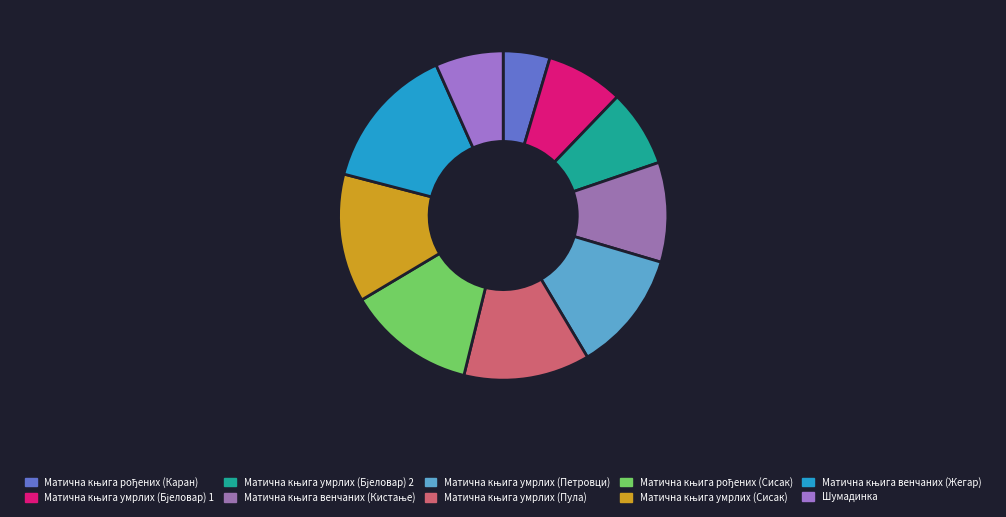

To the nearest percent, what percentage of the pie is Матична књига умрлих (Сисак)?

13%